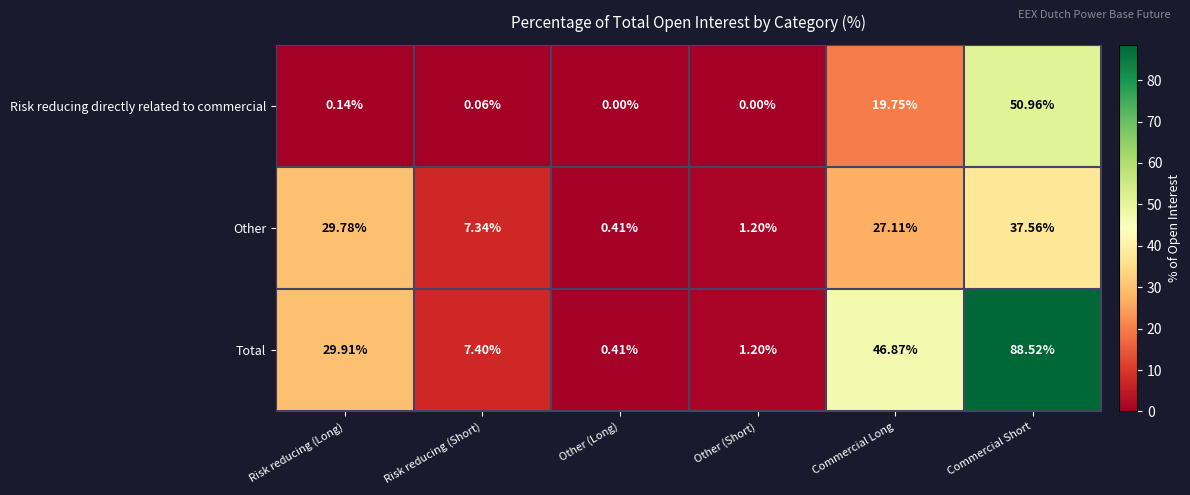

List the series in order of their overall mean, lowest first.

Risk reducing directly related to commercial, Other, Total